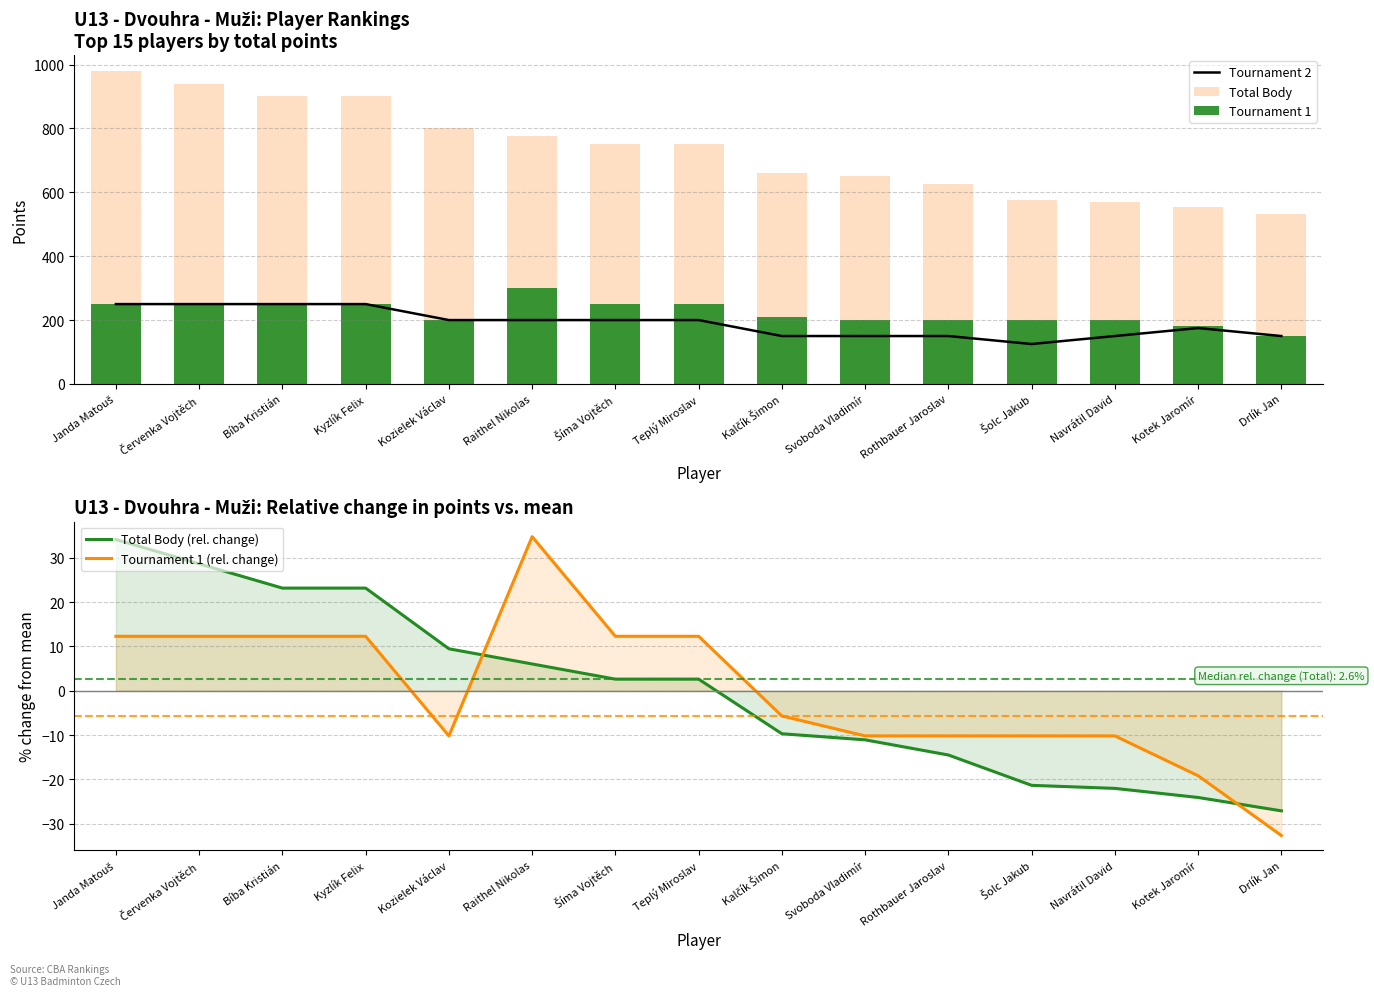

What are all the series names shown in the legend?

Tournament 2, Total Body, Tournament 1, Total Body (rel. change), Tournament 1 (rel. change)